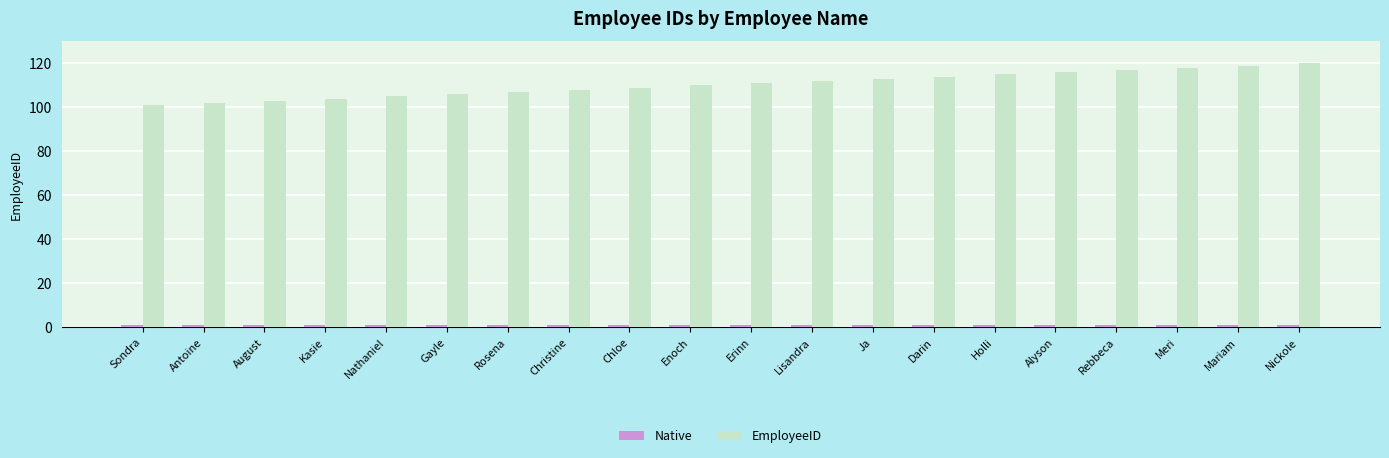

Which series has the widest spread of values?

EmployeeID